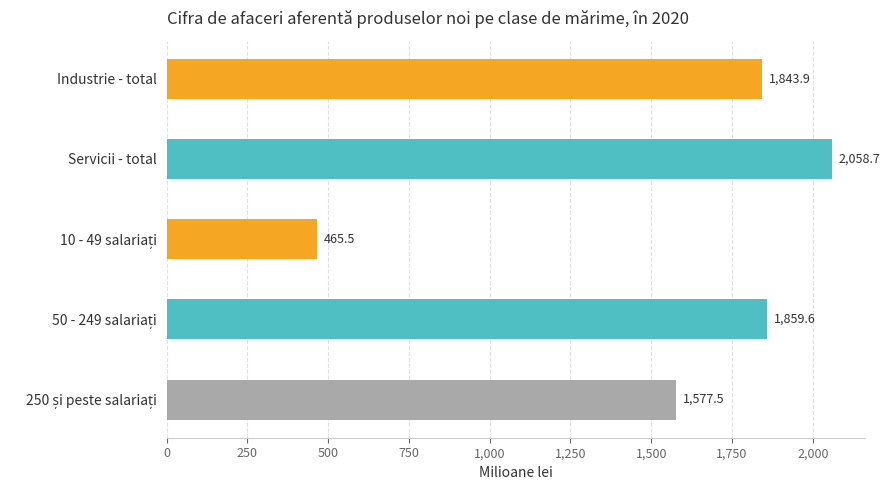

How many values are below 1843?

2